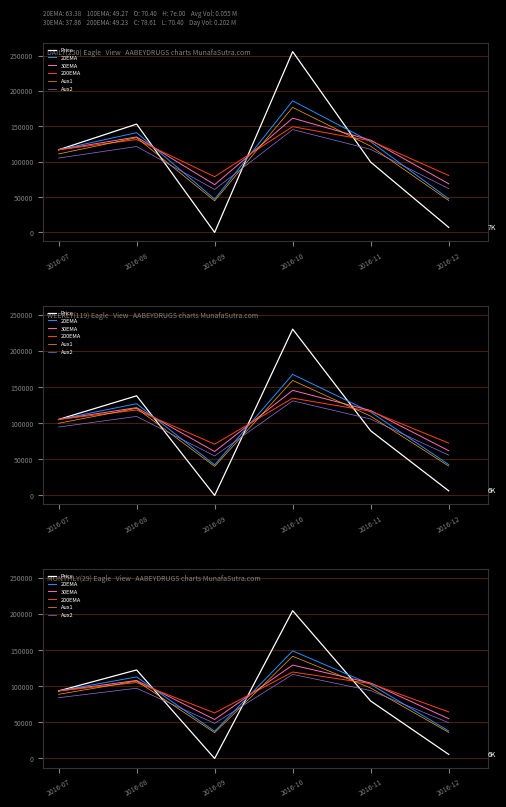

At which category does Aux1 reach its first local valley?

2016-09